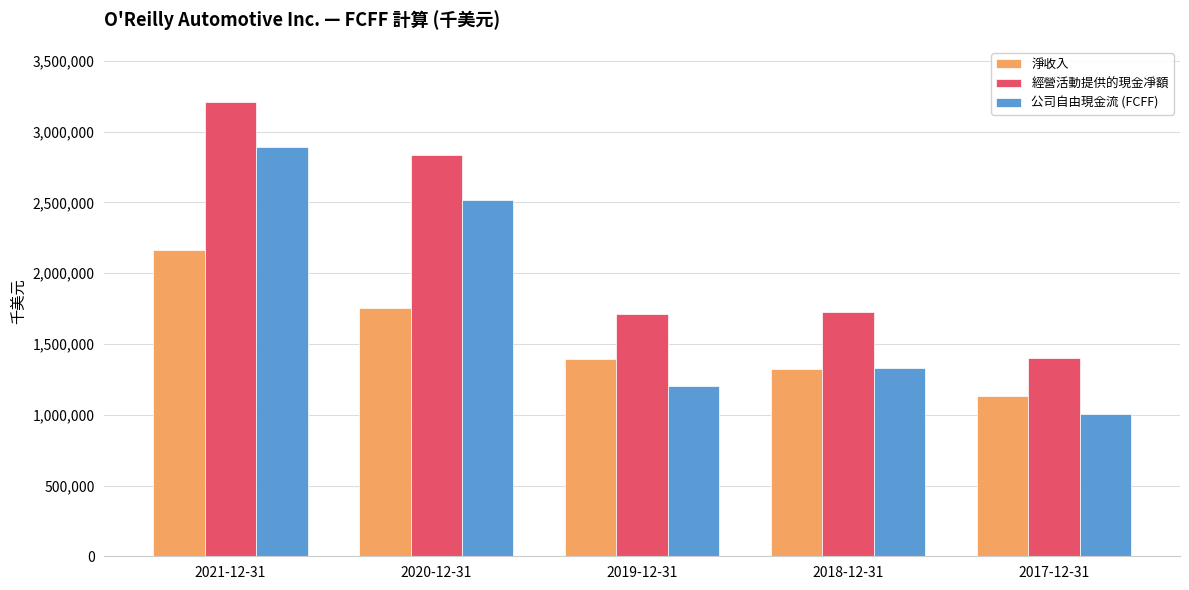

What is the difference between the maximum and second lowest values in the 淨收入 series?

840198